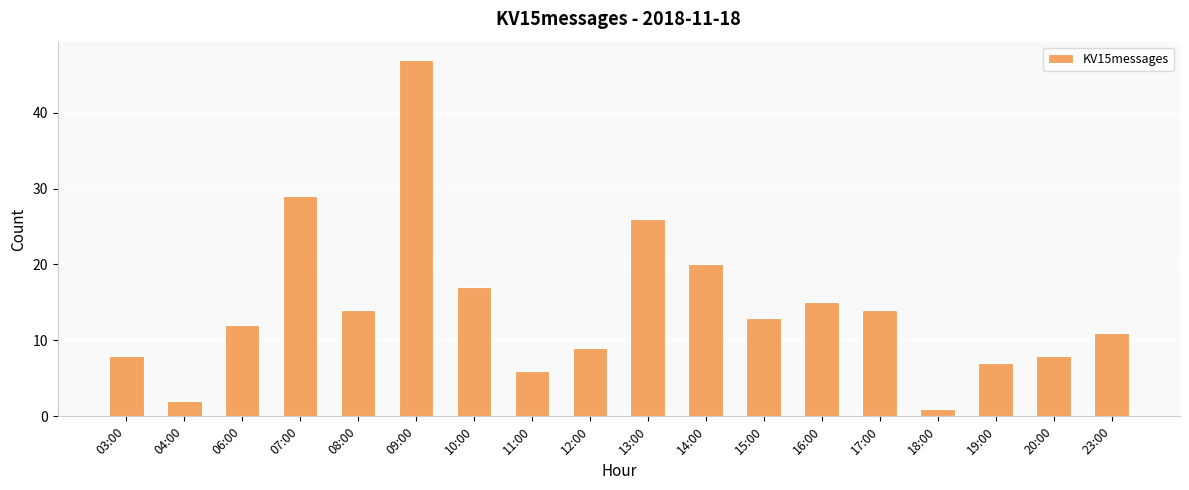

How many series are shown in this chart?

1